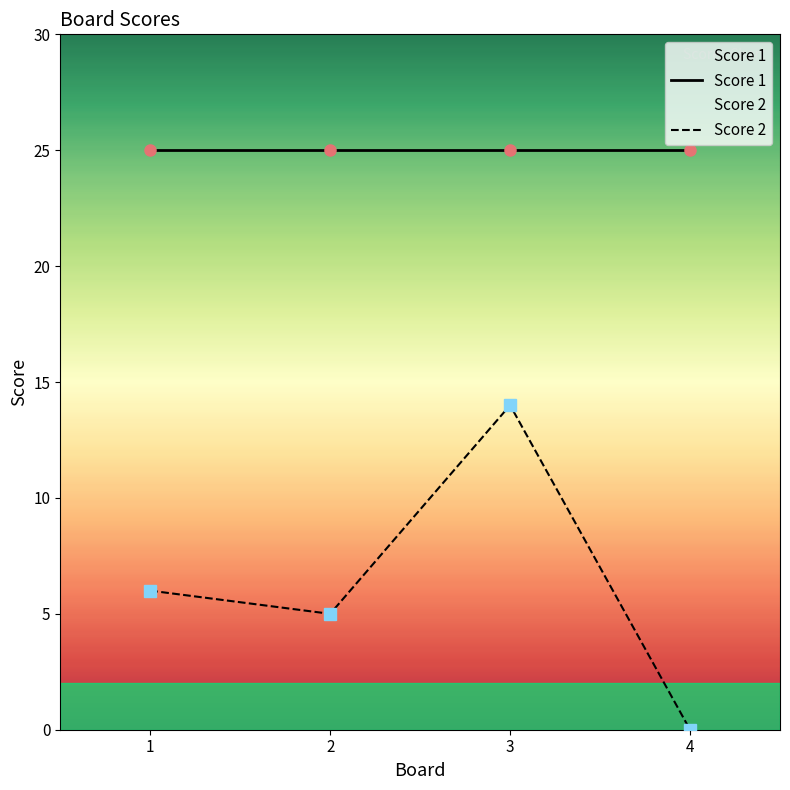

How many lines are shown in the chart?

2